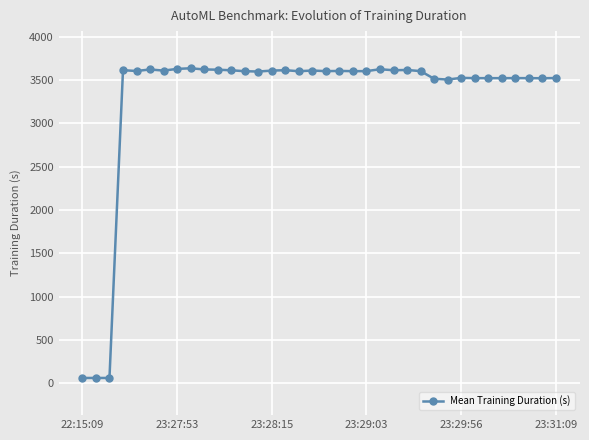

True or false: there are more than 2 points higher than both neighbors.

True